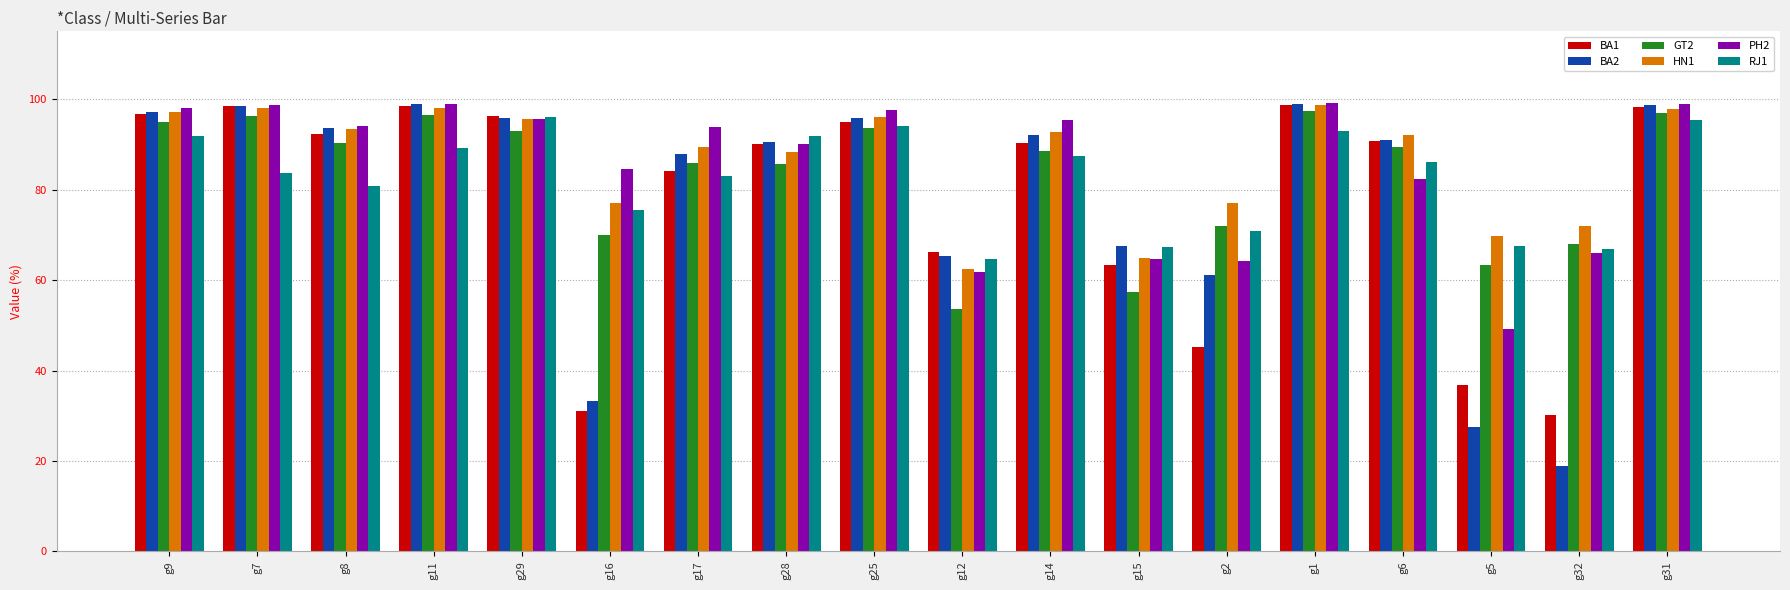

What is the maximum value shown in the chart?

99.2